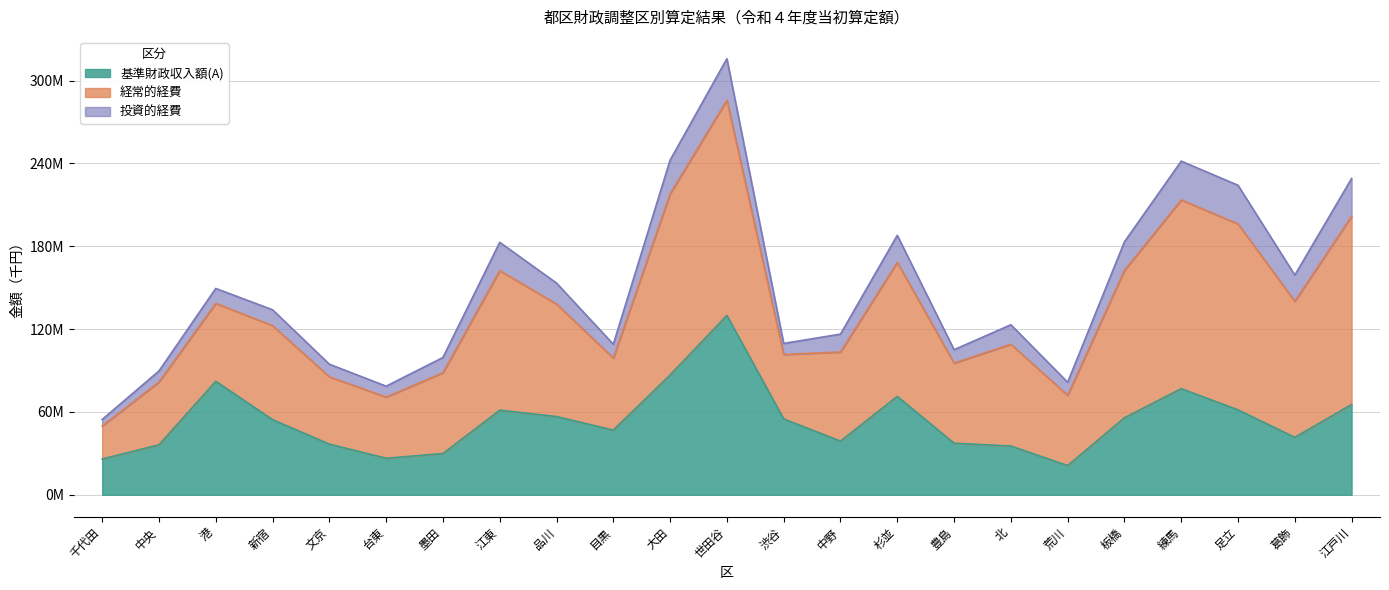

Is it true that 経常的経費 equals 81223265 at 練馬?

False